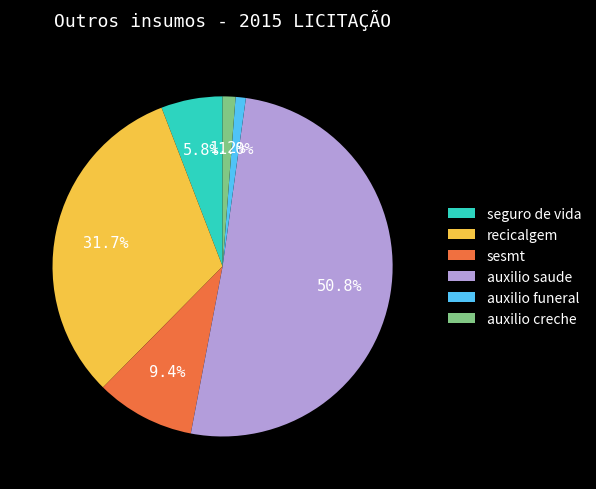

What is the majority slice?

auxilio saude